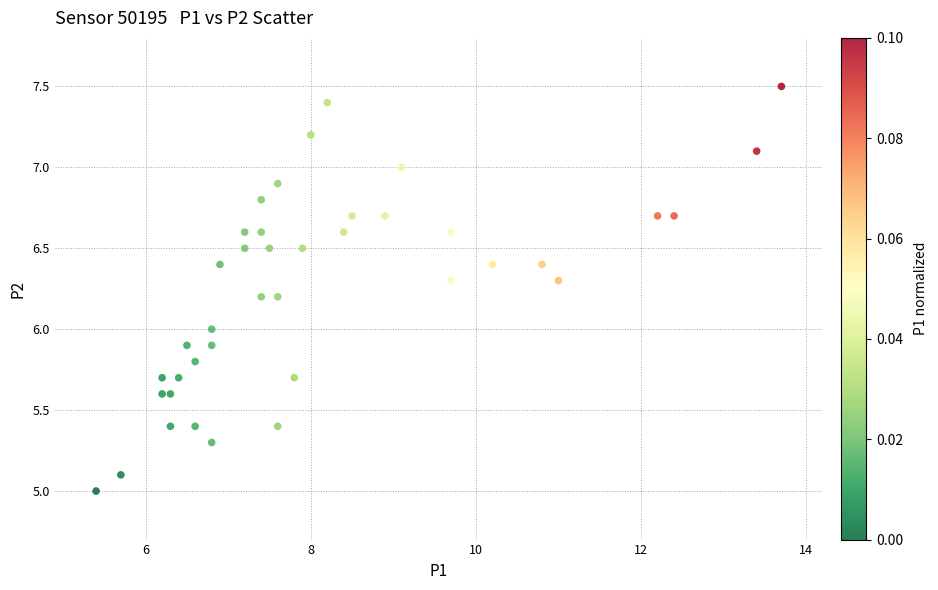

What is the range of Y values (max minus min)?

2.5